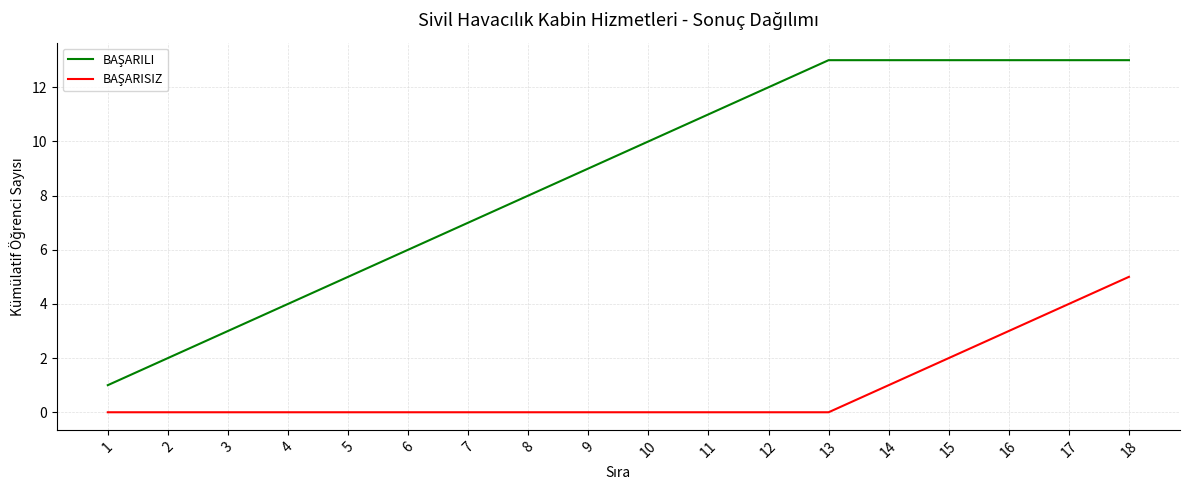

At which category is the sum across all series the highest?

18